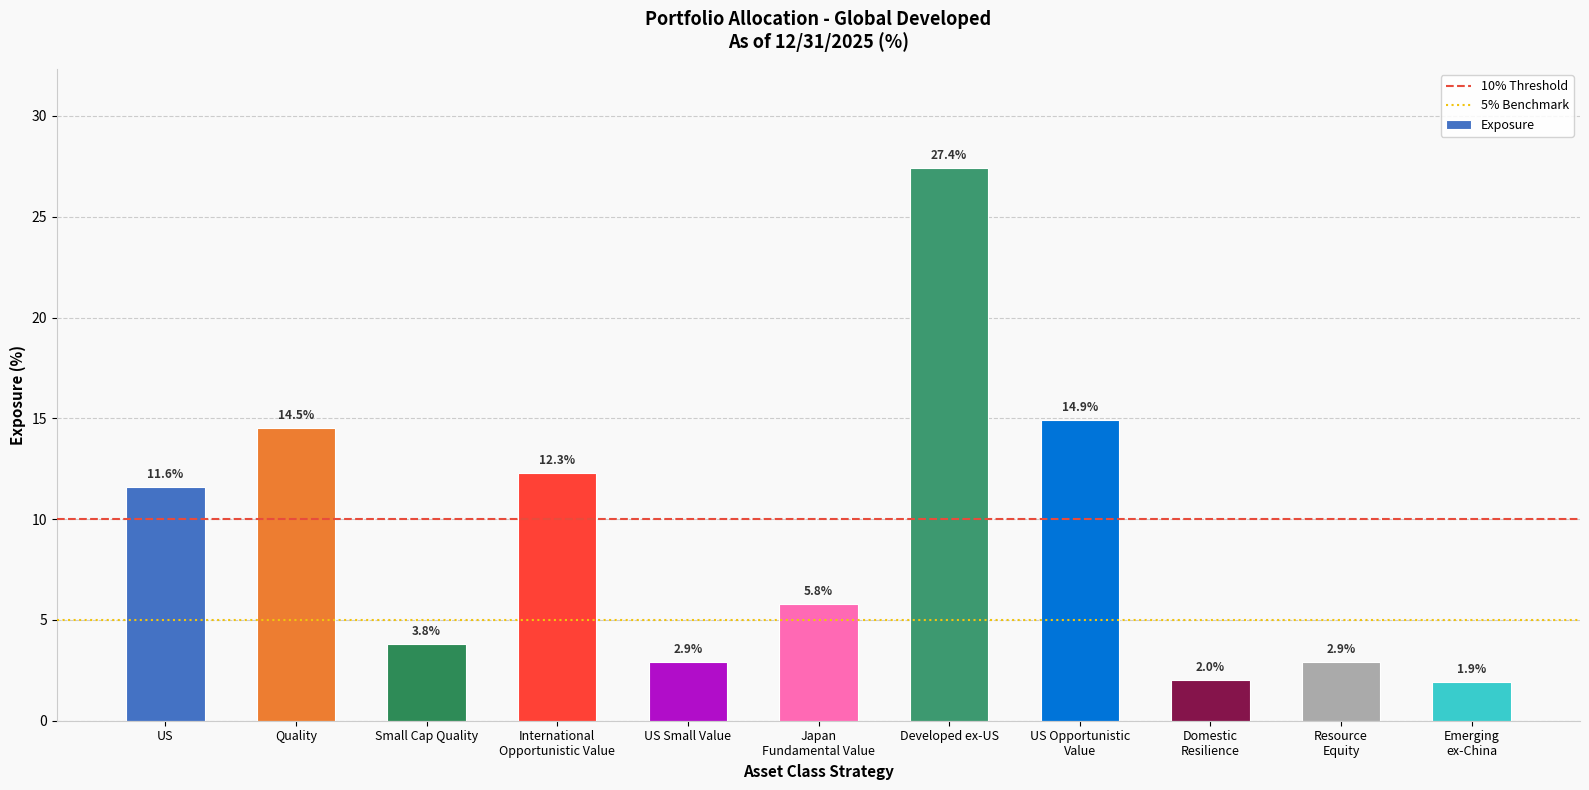

How many values are below 5?

5